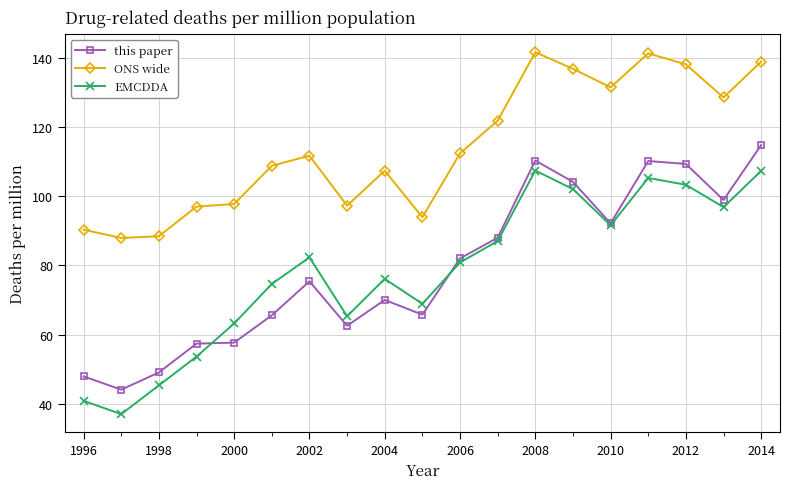

What is the value of the this paper point at the 8th from the left?

62.5